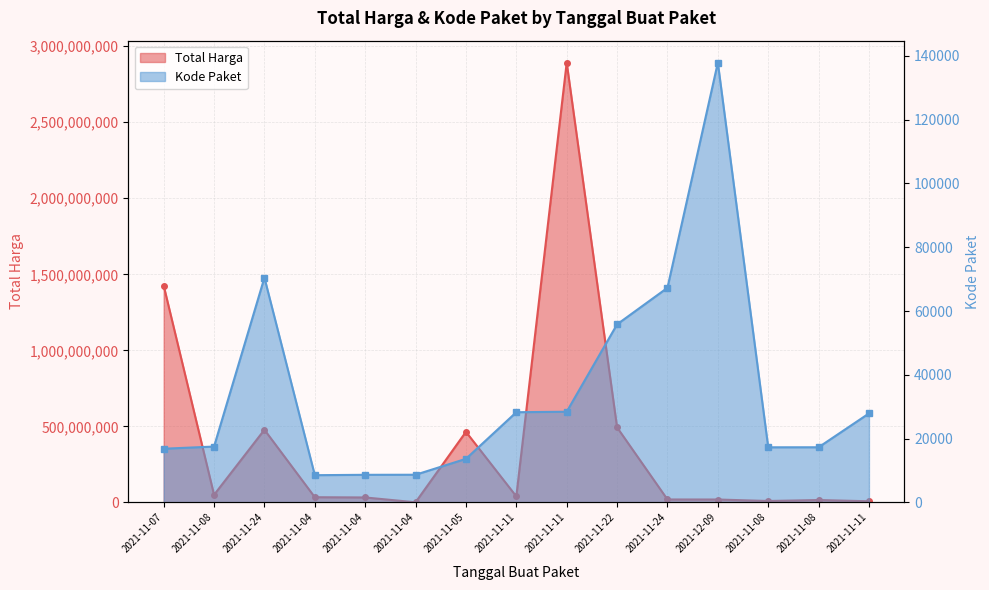

What is the difference between the second highest and second lowest values in the Kode Paket series?

61807